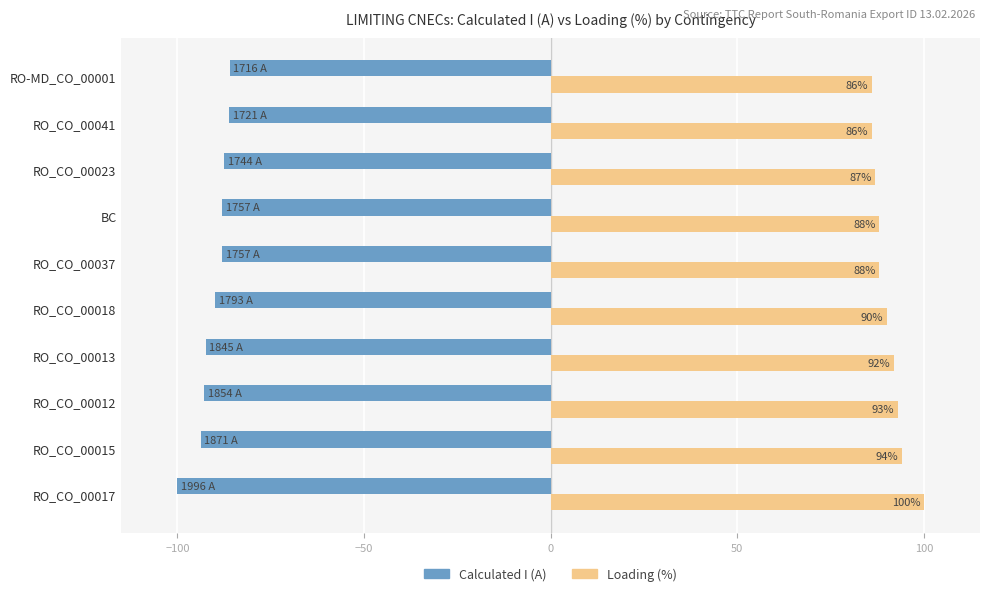

True or false: Calculated I (A) has a value of -93.7 at RO_CO_00015.

True